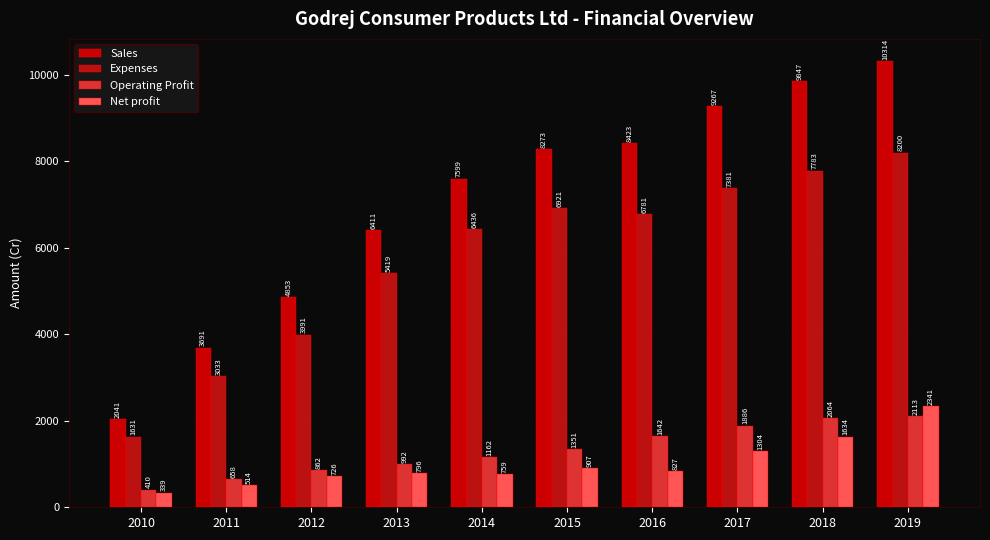

Which series has the largest total across all categories?

Sales